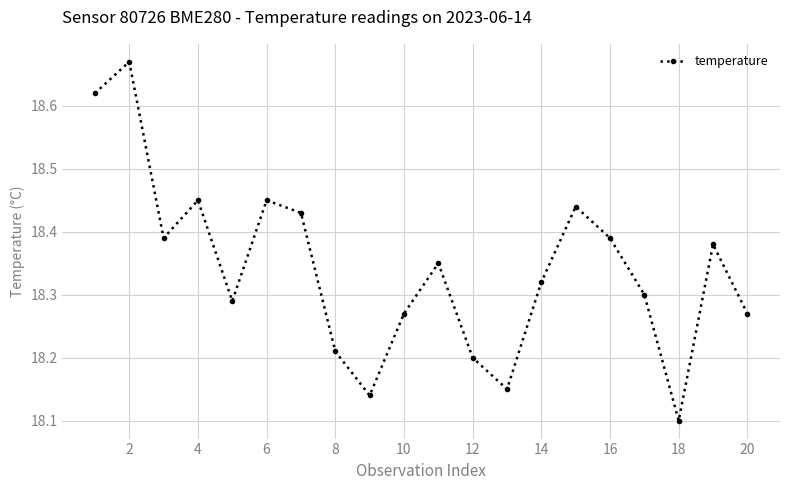

How many interior local peaks (higher than both neighbors) does the data have?

6